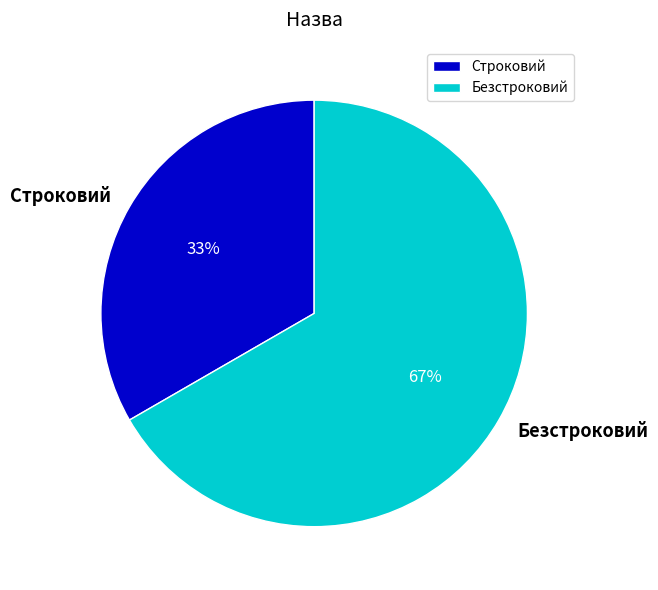

To the nearest percent, what is the average slice percentage?

50%